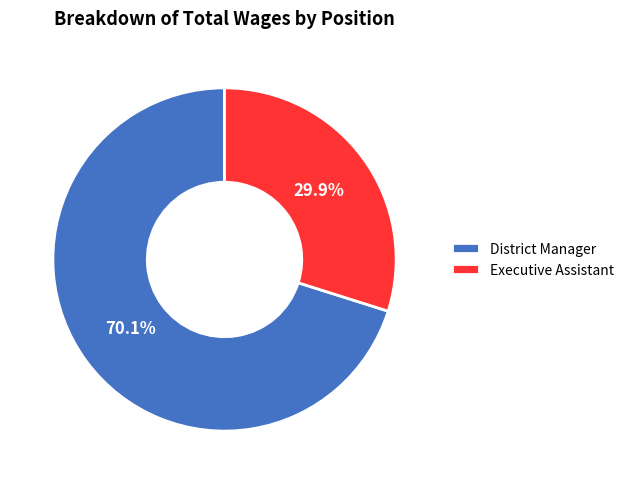

Combined, do District Manager and Executive Assistant account for over 50%?

Yes